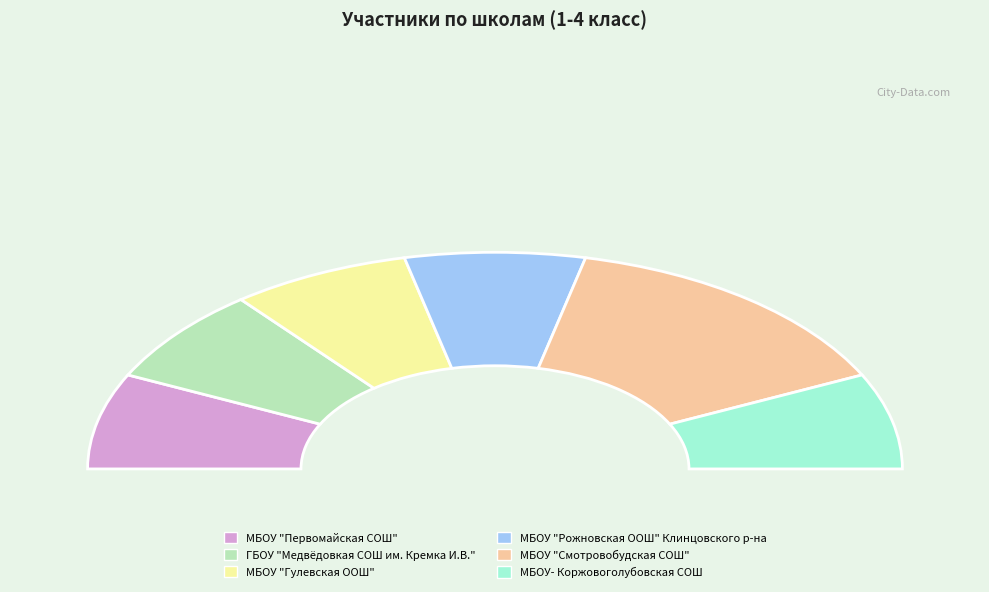

Is the sum of МБОУ "Рожновская ООШ" Клинцовского р-на and МБОУ "Гулевская ООШ" greater than half?

No